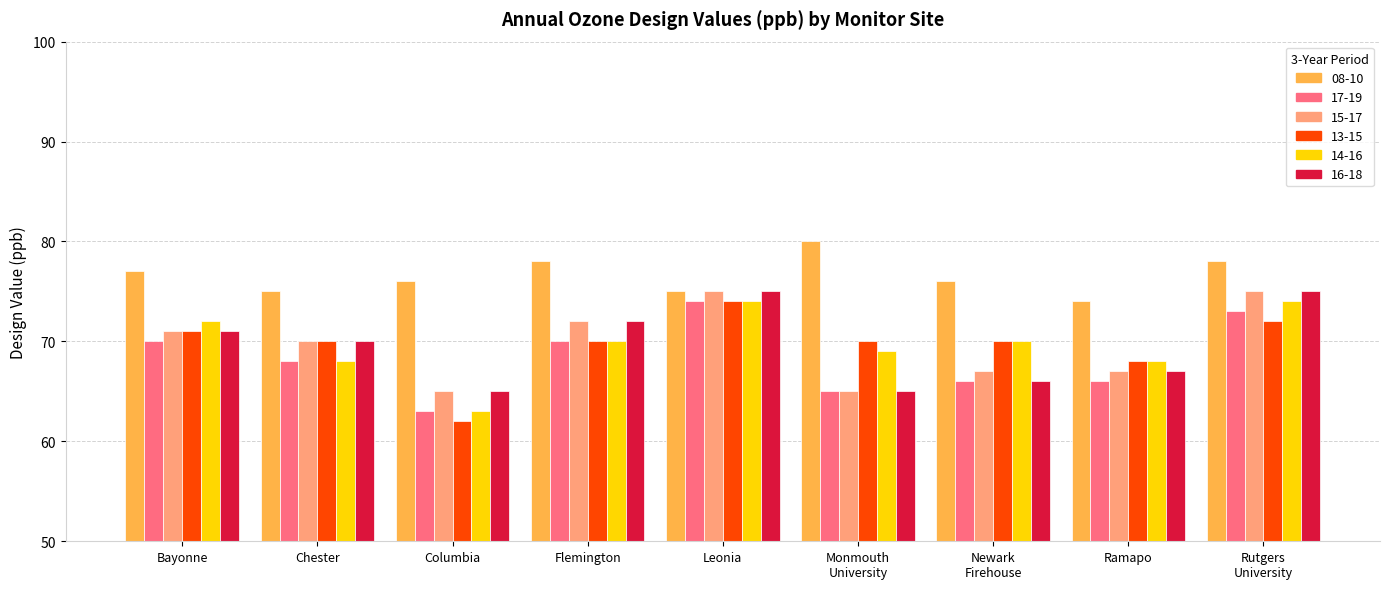

What is the maximum value for 14-16?

74